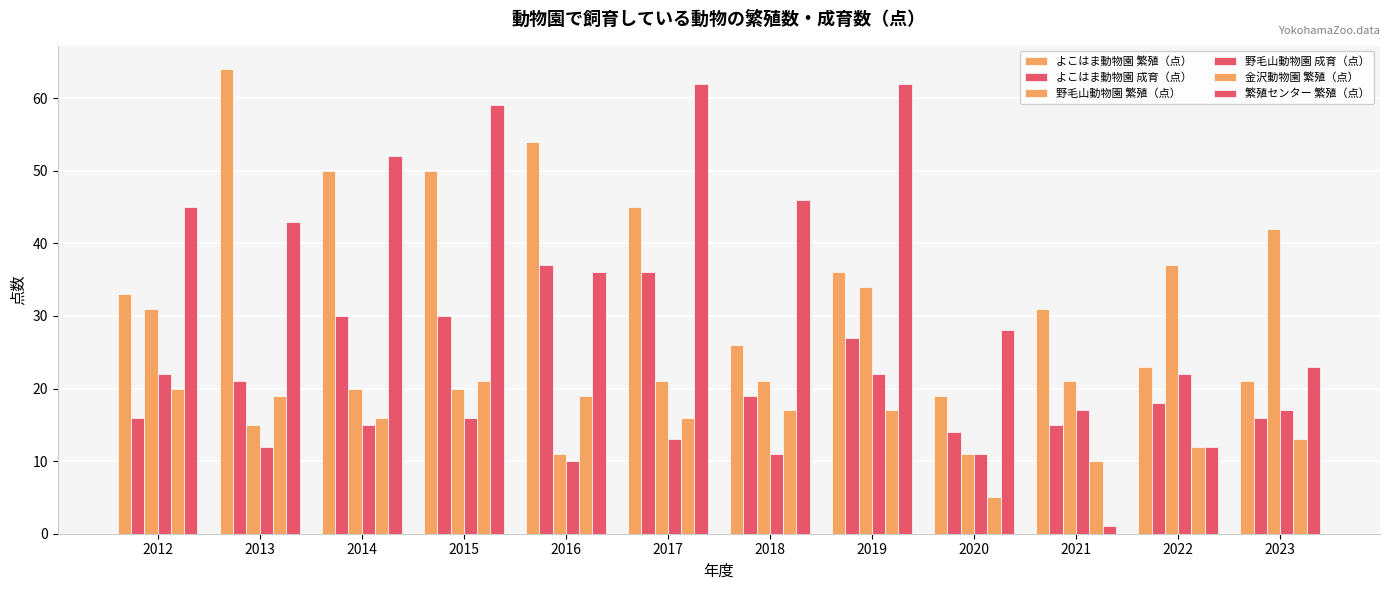

Which has a higher value, 2020 or 2019?

2019